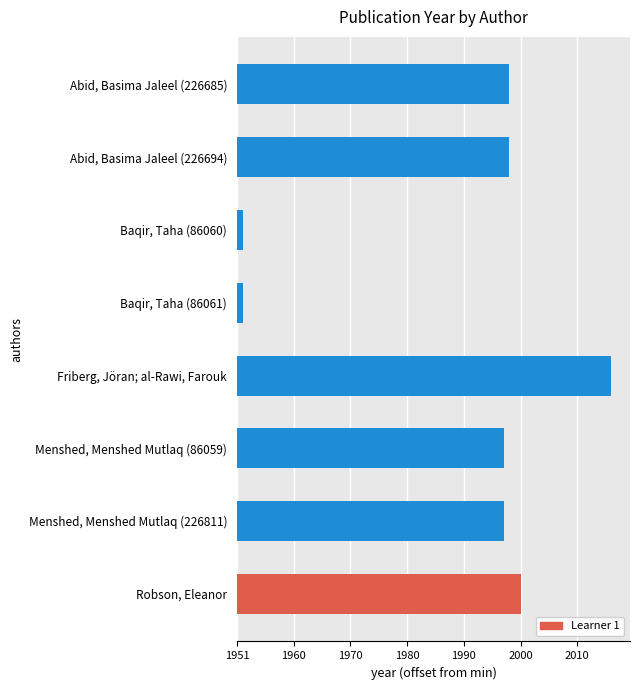

Are the bars horizontal?

Yes